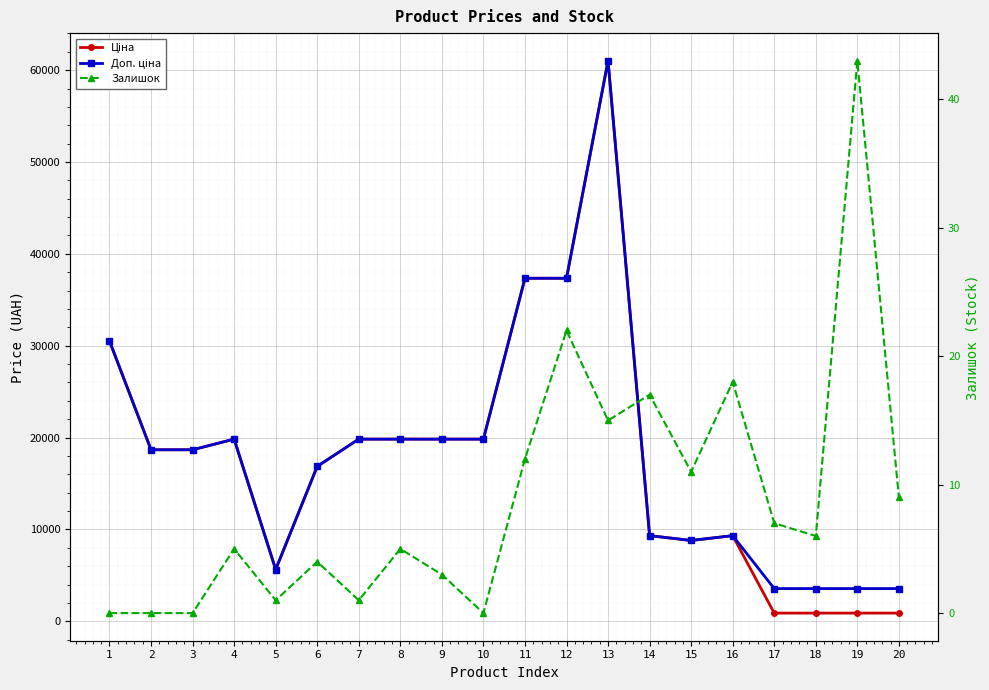

The value of Доп. ціна at 15 is 8797.6. True or false?

True